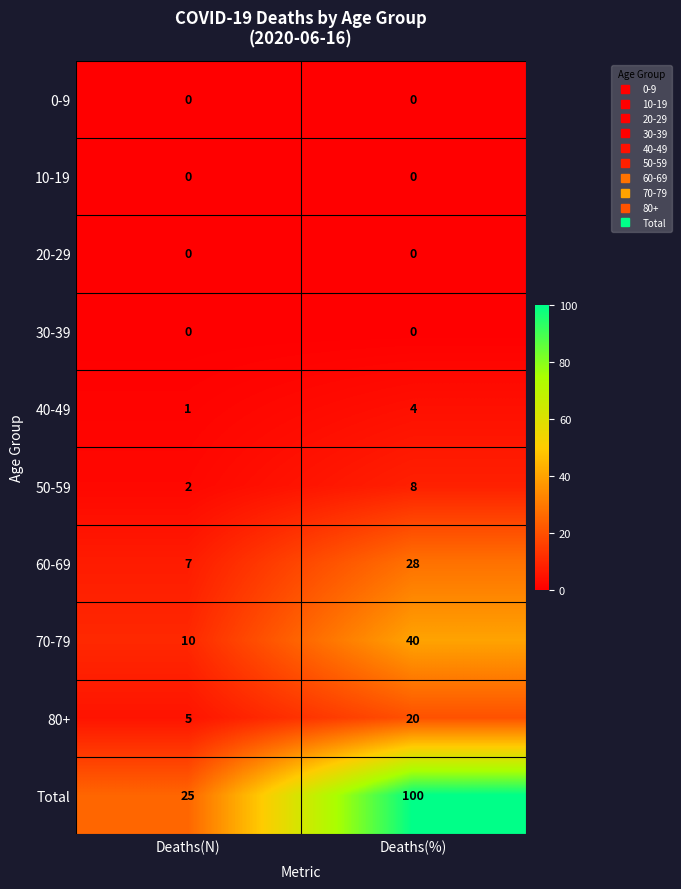

What is the sum of all Total values?

125